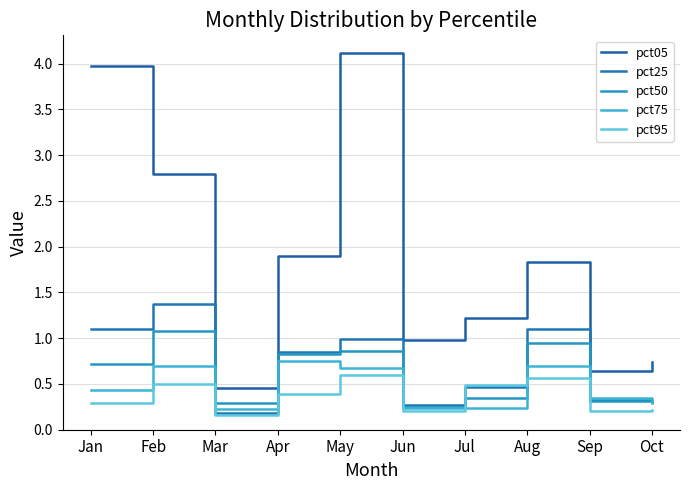

What is the value of the pct05 point at the 10th from the left?

0.7